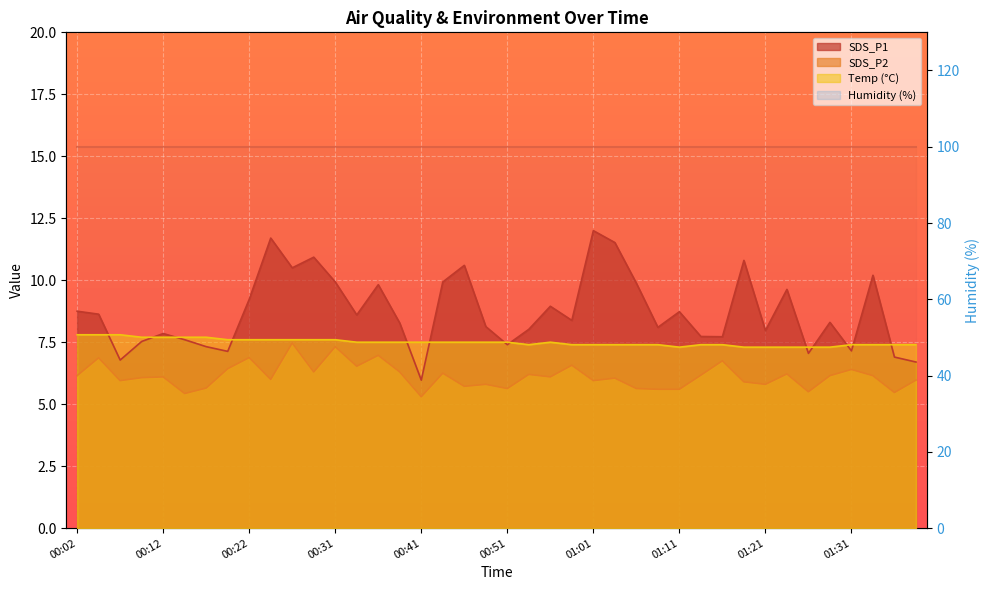

What is the sum of all Temp values?

299.9